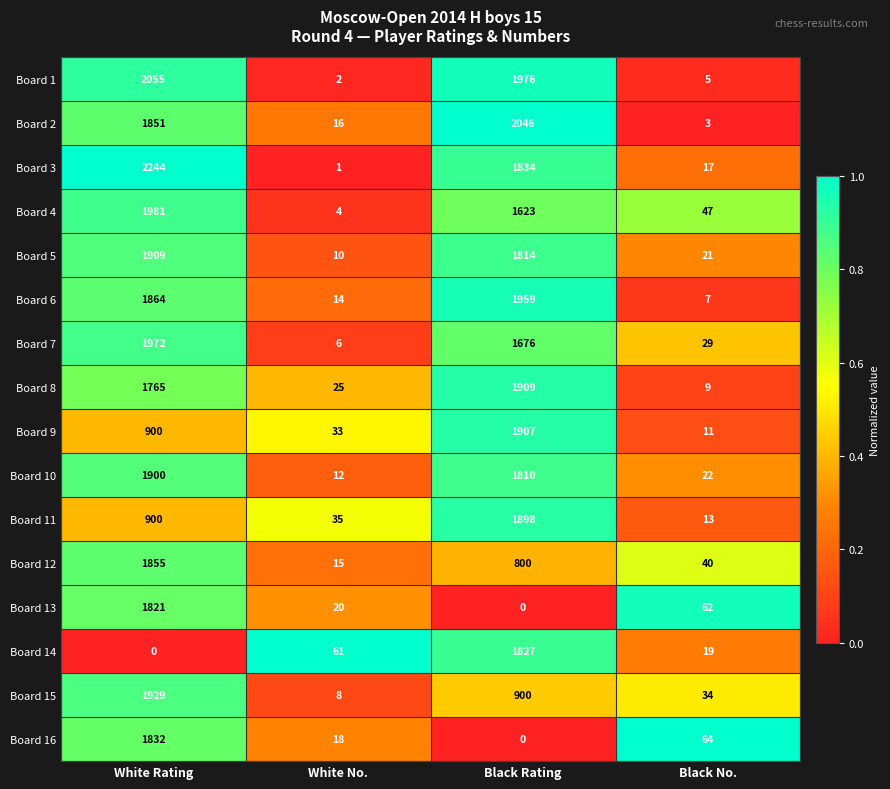

Rank the categories by Board 13 value from lowest to highest.

Black Rating, White No., Black No., White Rating